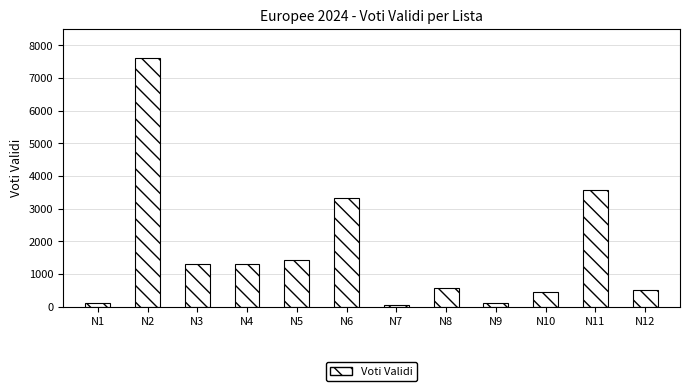

Approximately how many times larger is the value at N3 compared to N4?

1.0